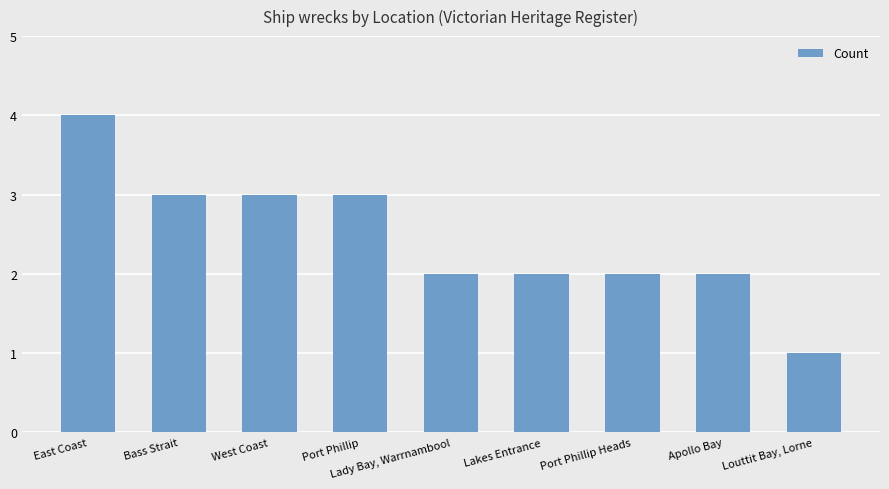

What is the label of the 7th bar from the right?

West Coast